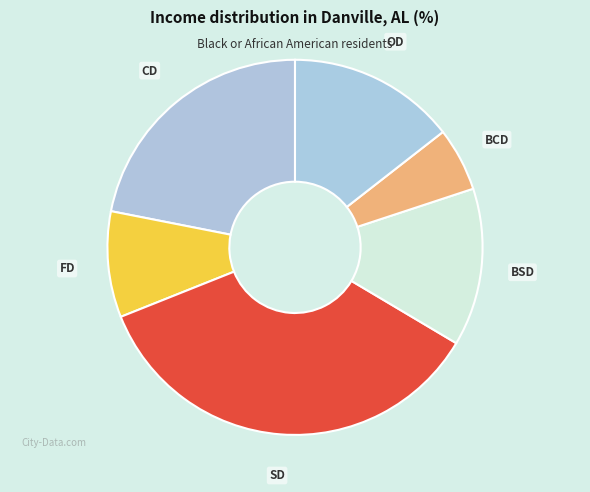

Approximately how many times larger is the value at OD compared to SD?

0.4